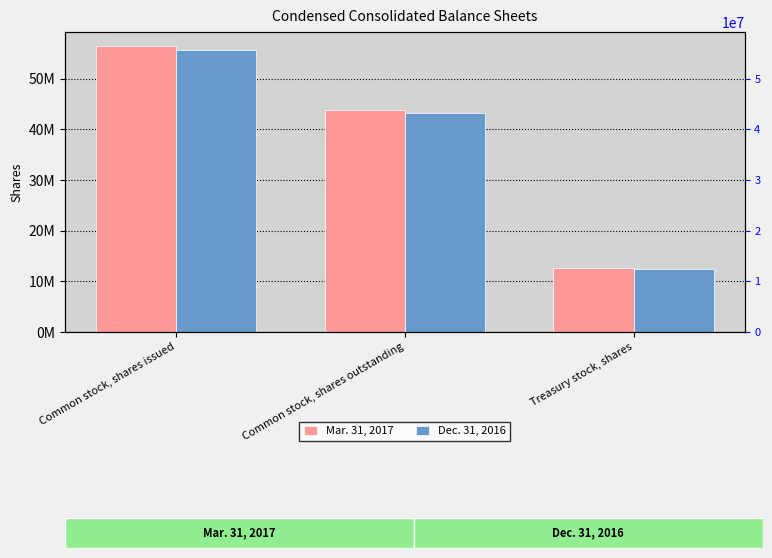

Is it true that Dec. 31, 2016 equals 24534139 at Common stock, shares issued?

False